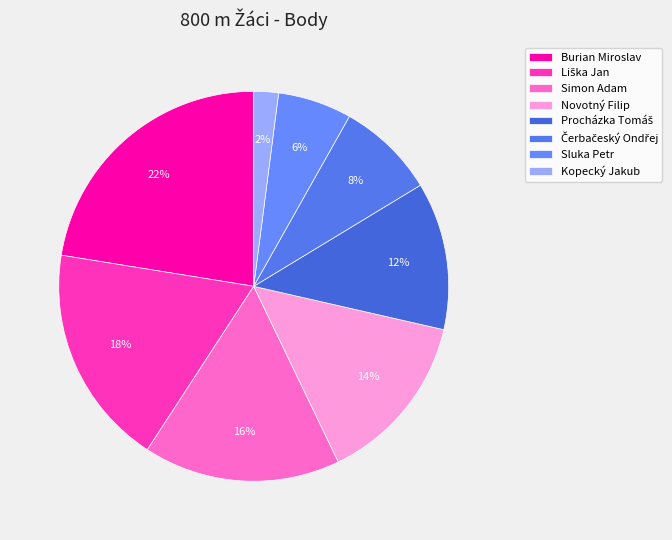

Which slice is the smallest?

Kopecký Jakub